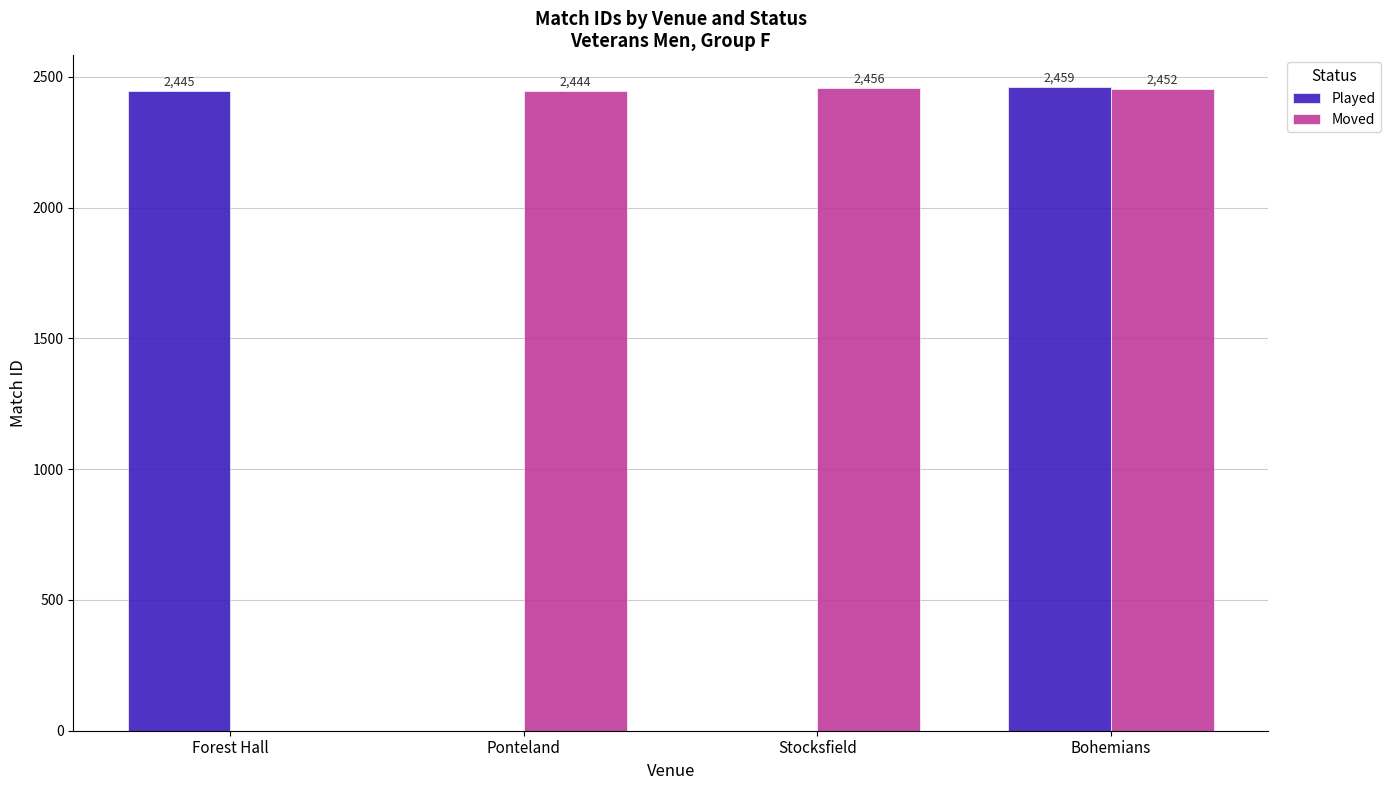

At which category is the sum across all series the highest?

Bohemians